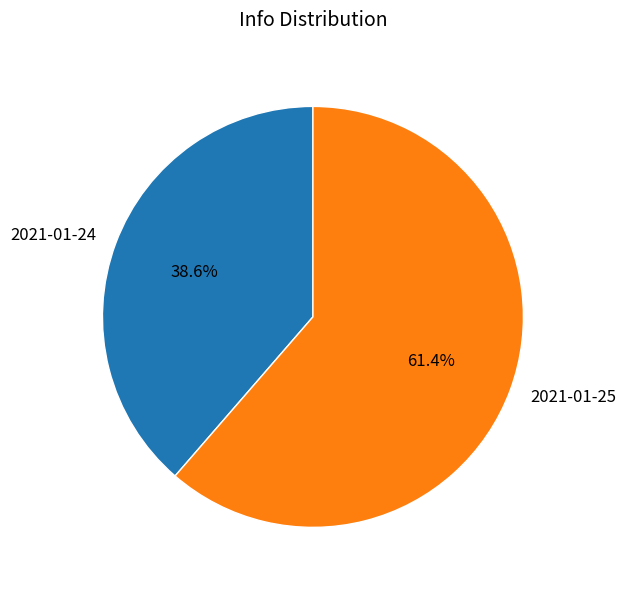

What percentage is the 2021-01-25 slice, to the nearest percent?

61%